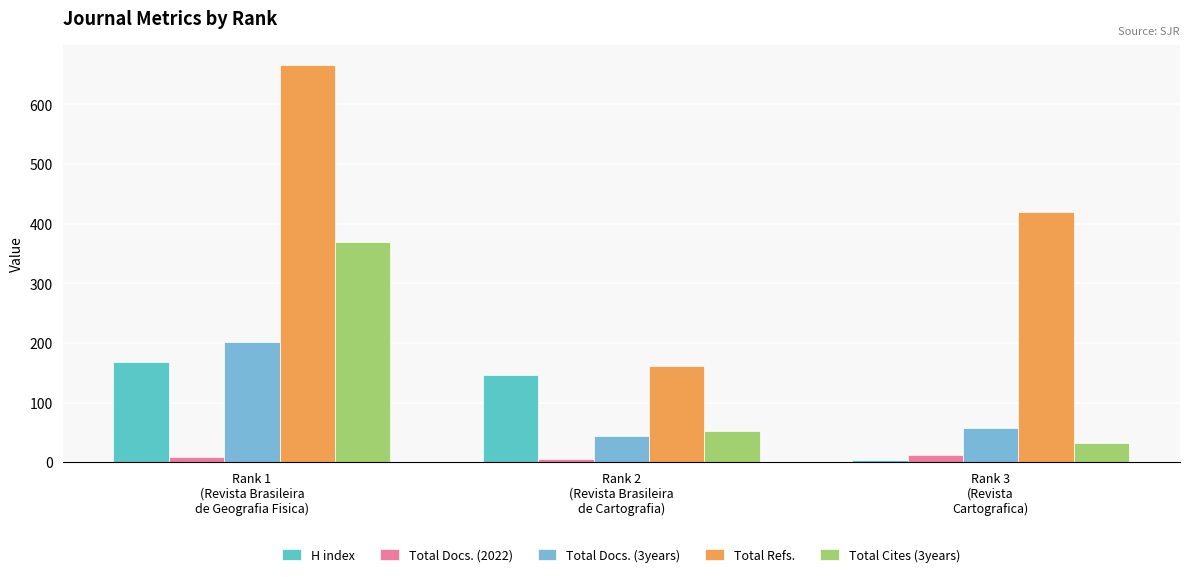

What is the difference between the maximum and second lowest values in the Total Refs. series?

246